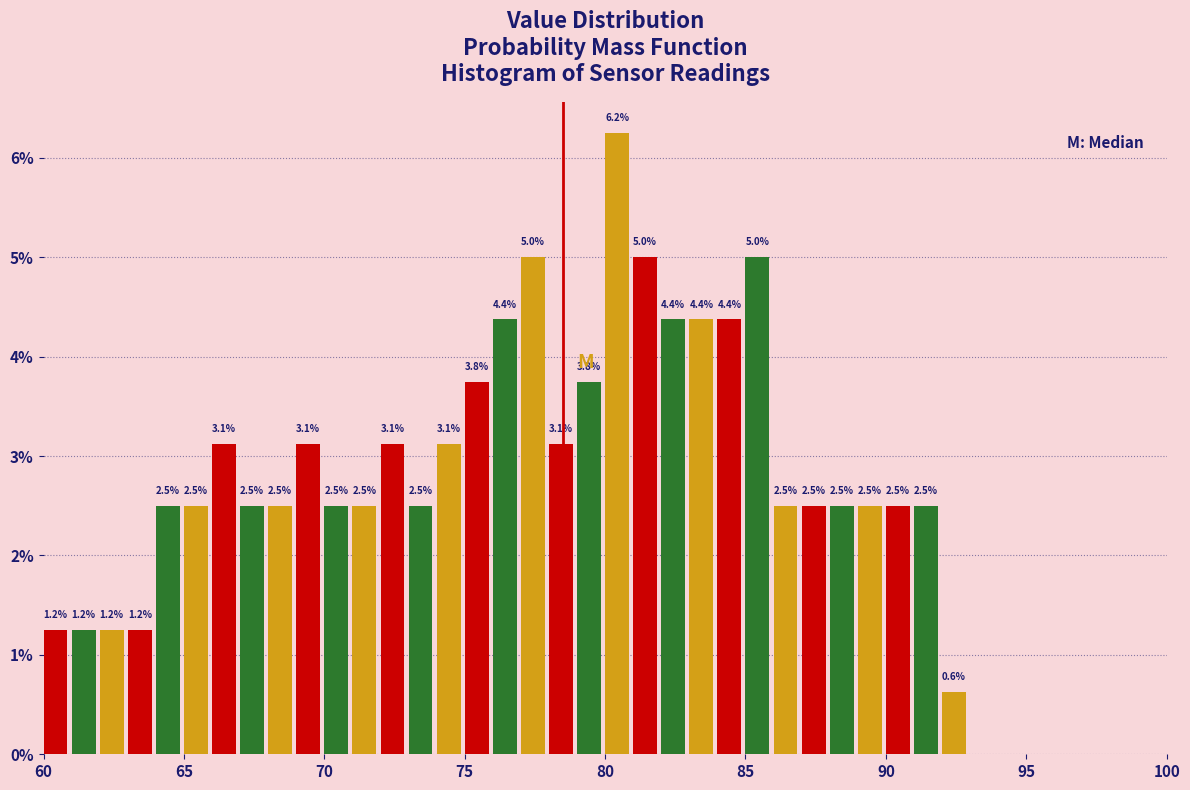

Read against the x-axis, roughly where is the centre of the tallest bar?

80.5